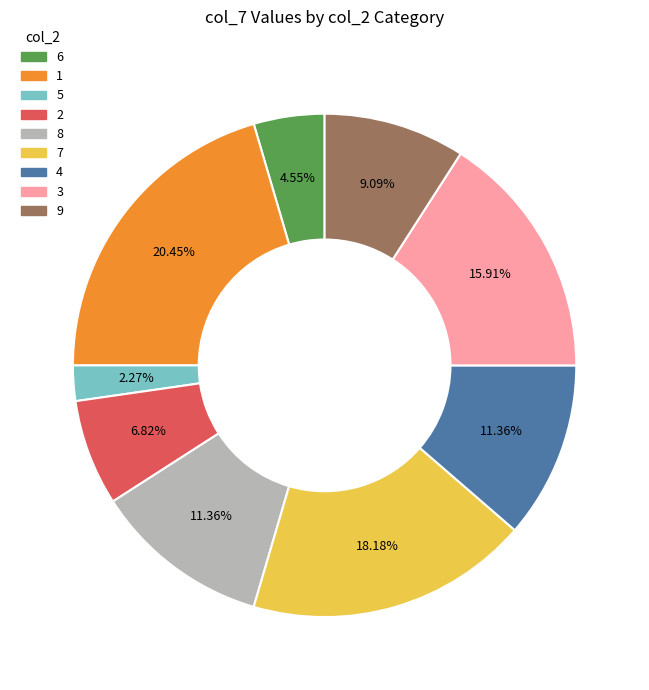

Approximately how many times larger is the value at 4 compared to 7?

0.6